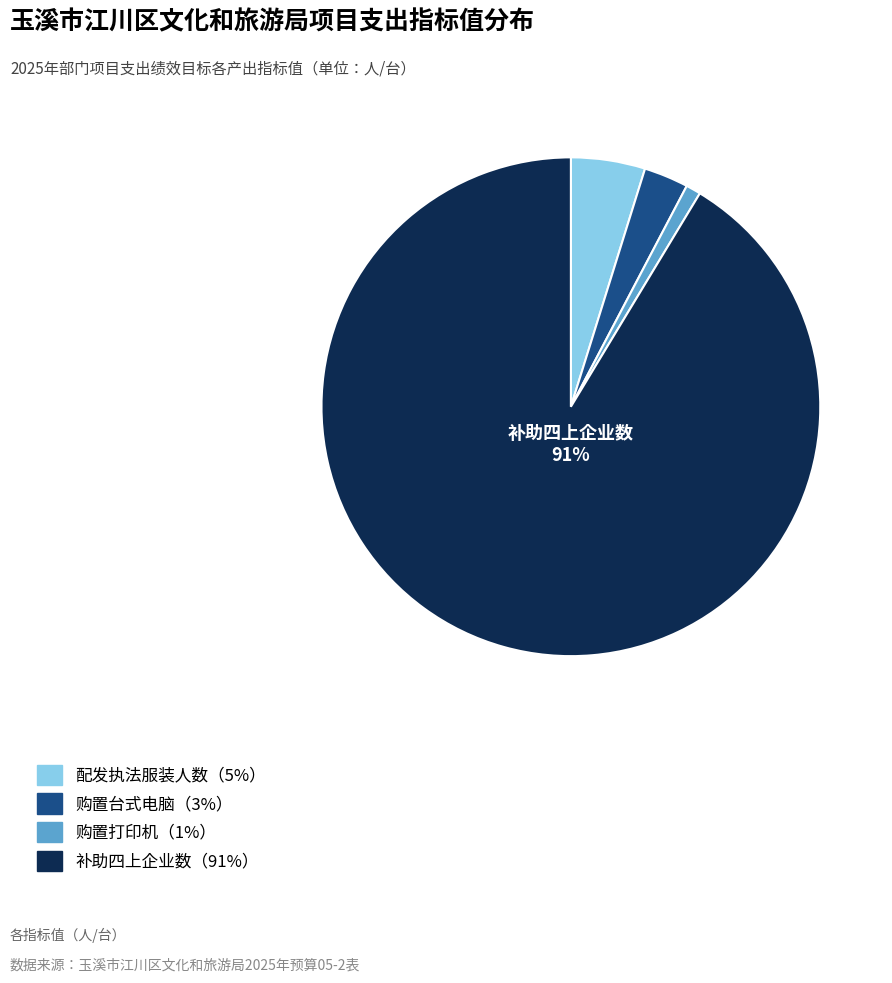

To the nearest percent, what is the difference between the largest and smallest slice percentages?

90%